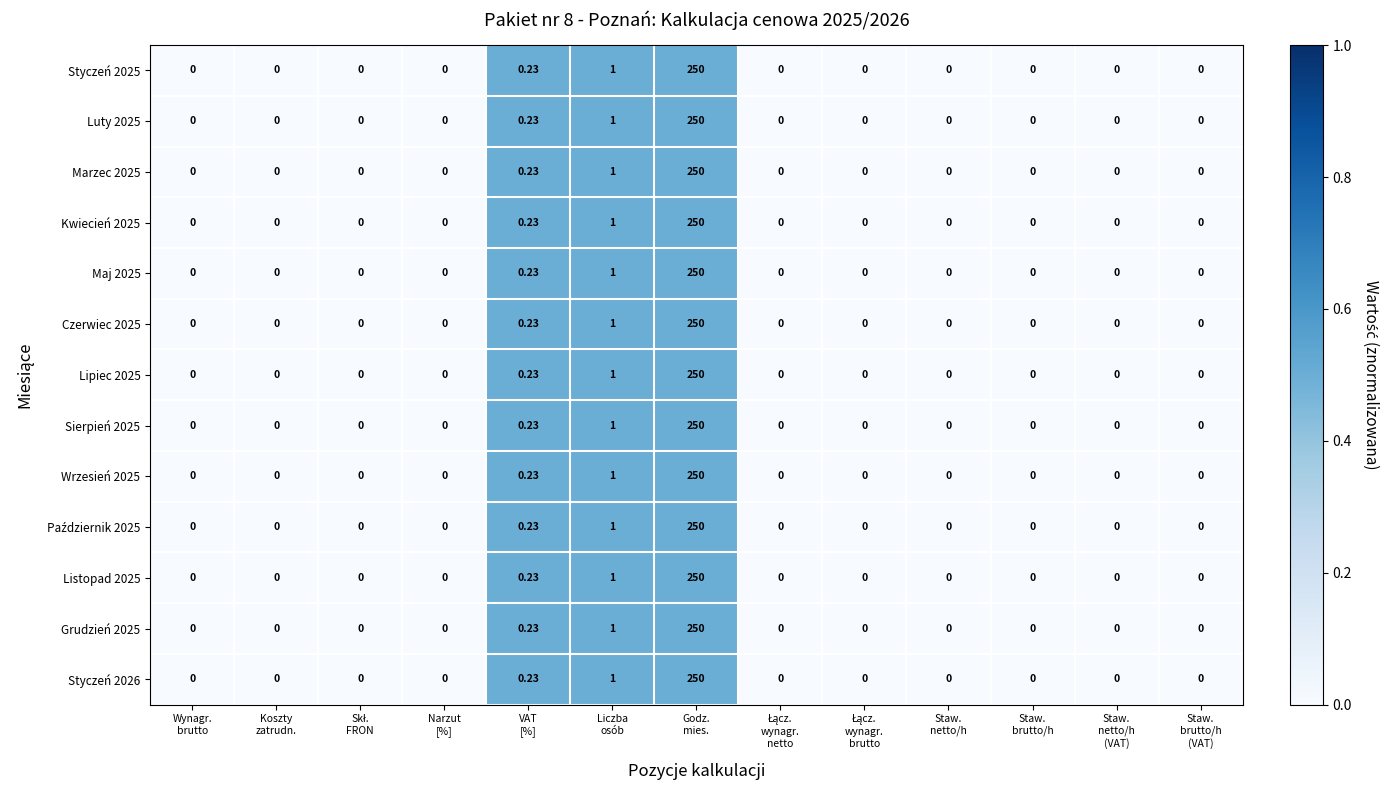

How many positive values does the Sierpień 2025 series have?

3